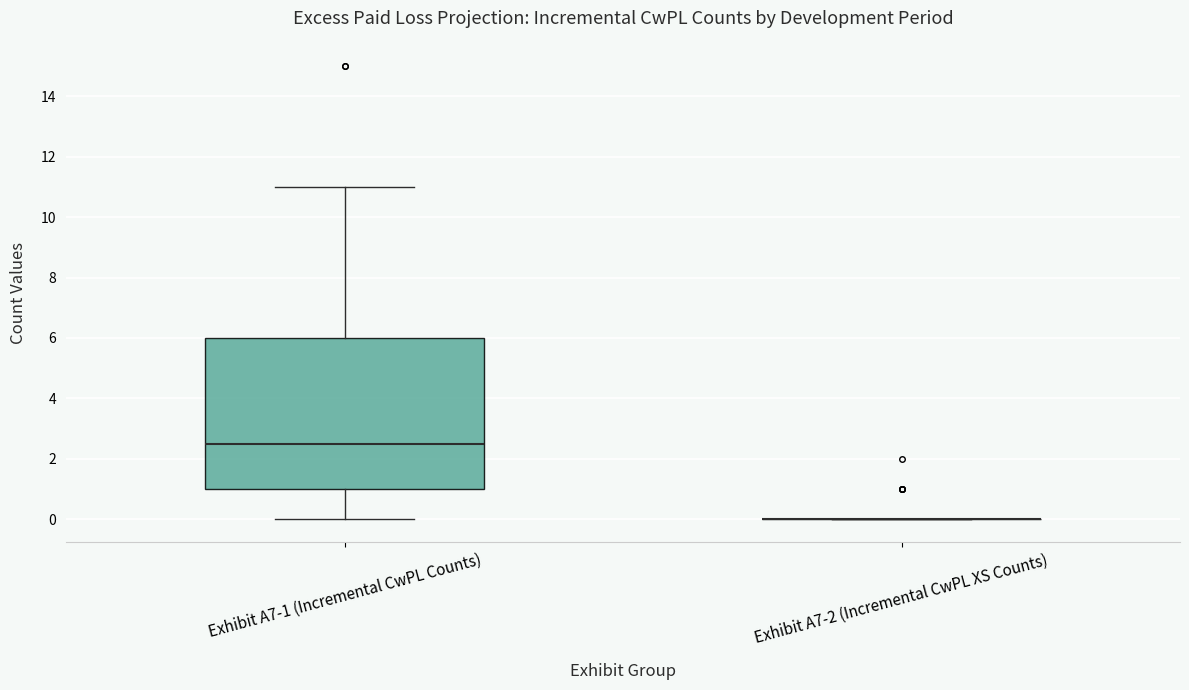

Comparing the boxes themselves (not the whiskers), which one is the tallest?

Exhibit A7-1 (Incremental CwPL Counts)